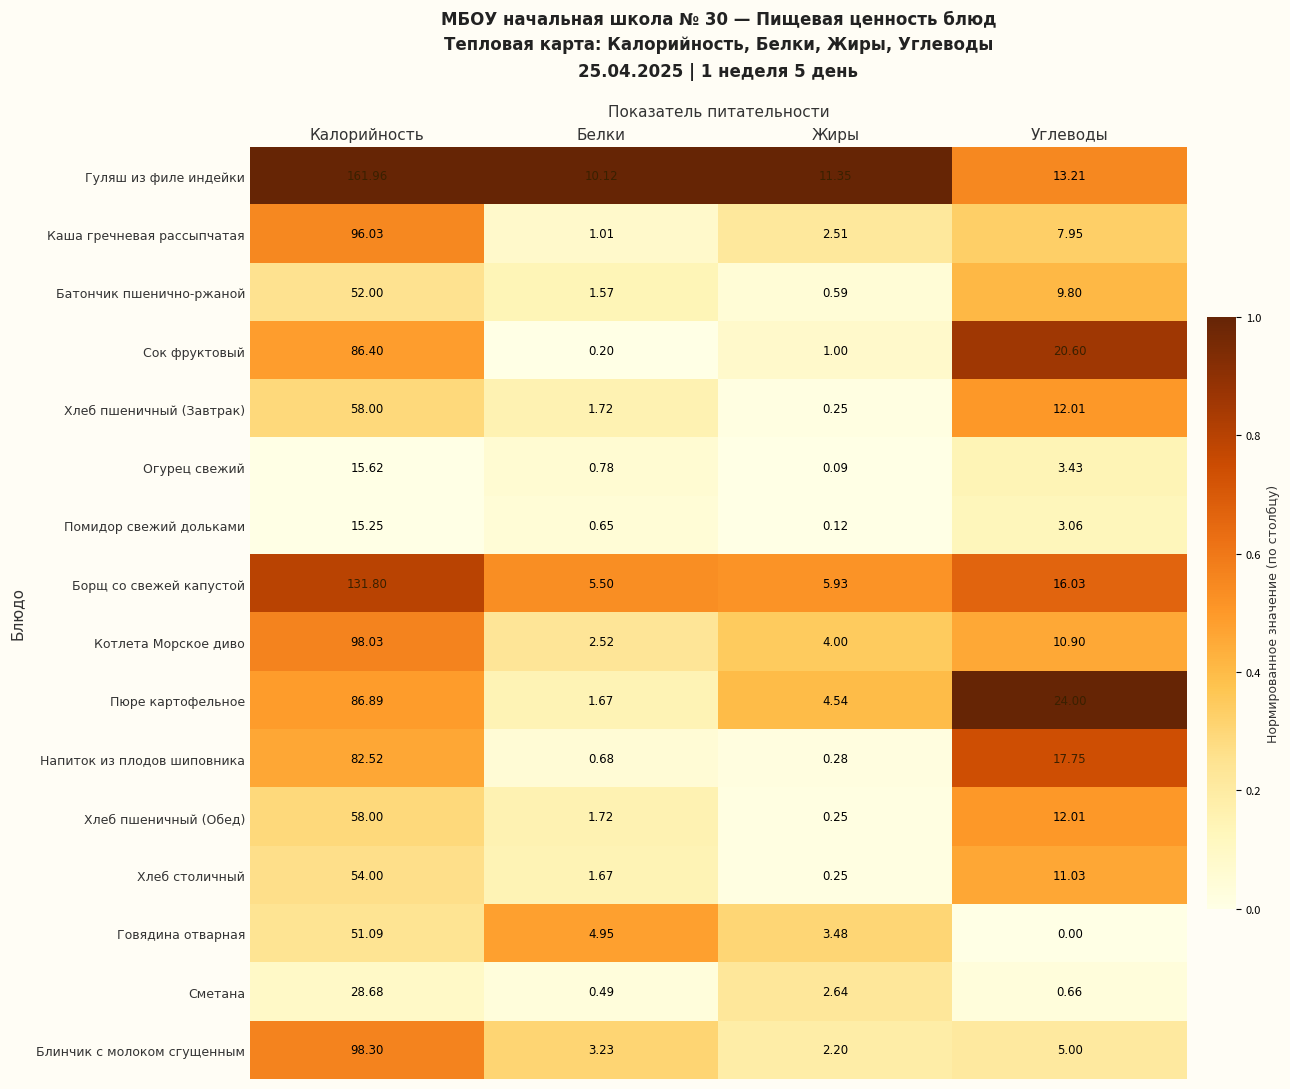

Rank the categories by Помидор свежий дольками value from lowest to highest.

Жиры, Белки, Углеводы, Калорийность